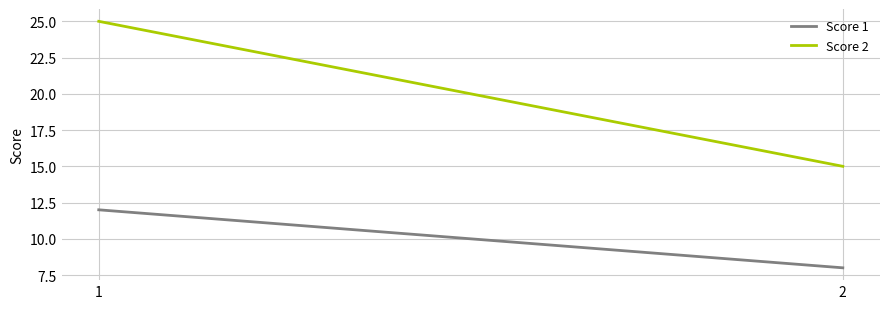

Which series changed the most between 1 and 2?

Score 2